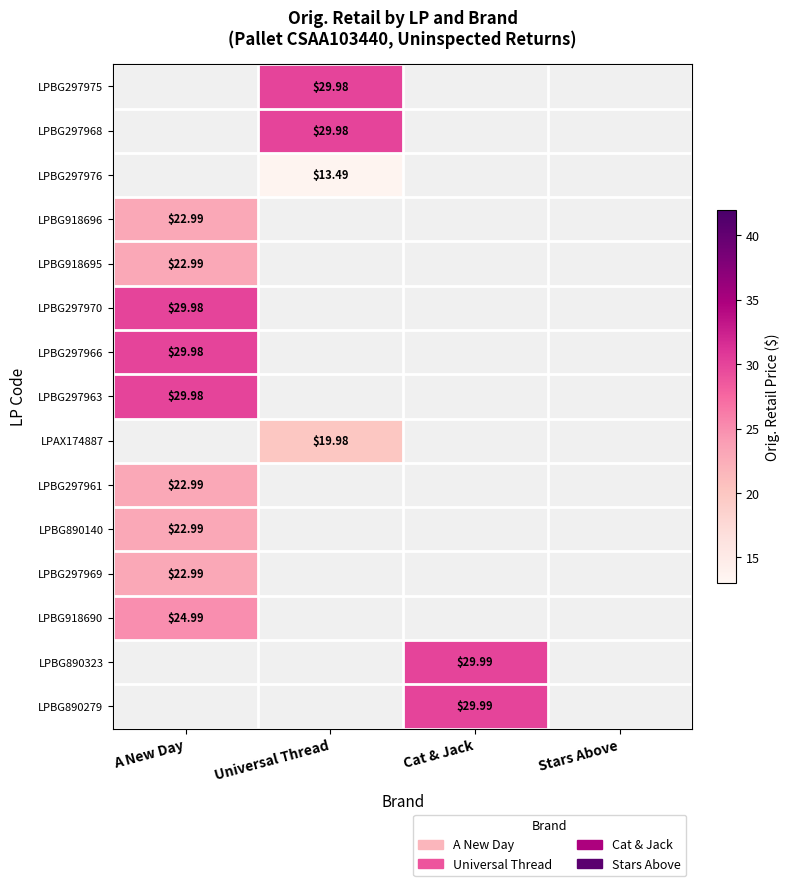

At which category does the chart reach its minimum across all series?

Universal Thread